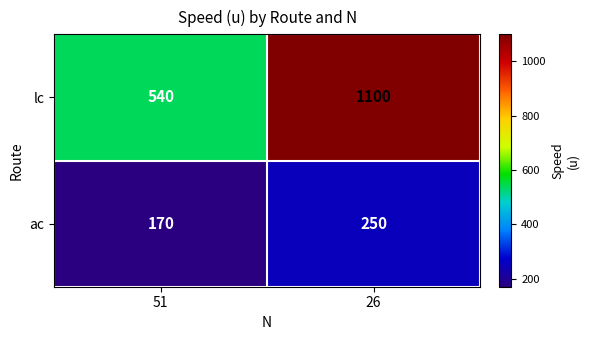

Reading left to right, list all the values displayed in this chart.

lc: 51=540	26=1100
ac: 51=170	26=250